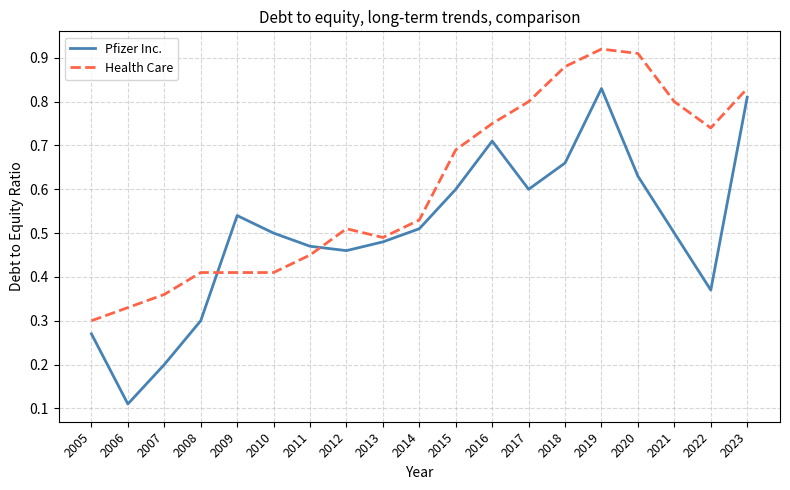

At which category is the sum across all series the highest?

2019